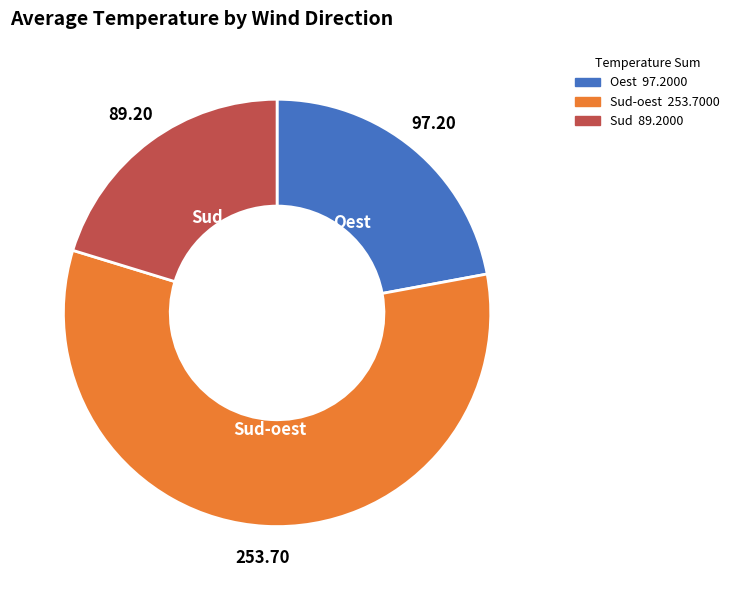

Which slice is the smallest?

Sud